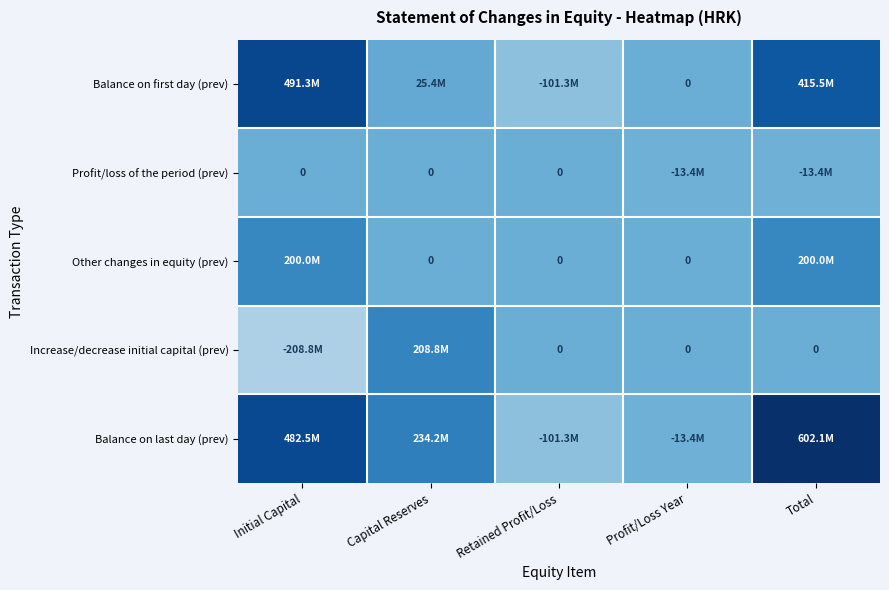

Which series has the largest total across all categories?

Balance on last day (prev)